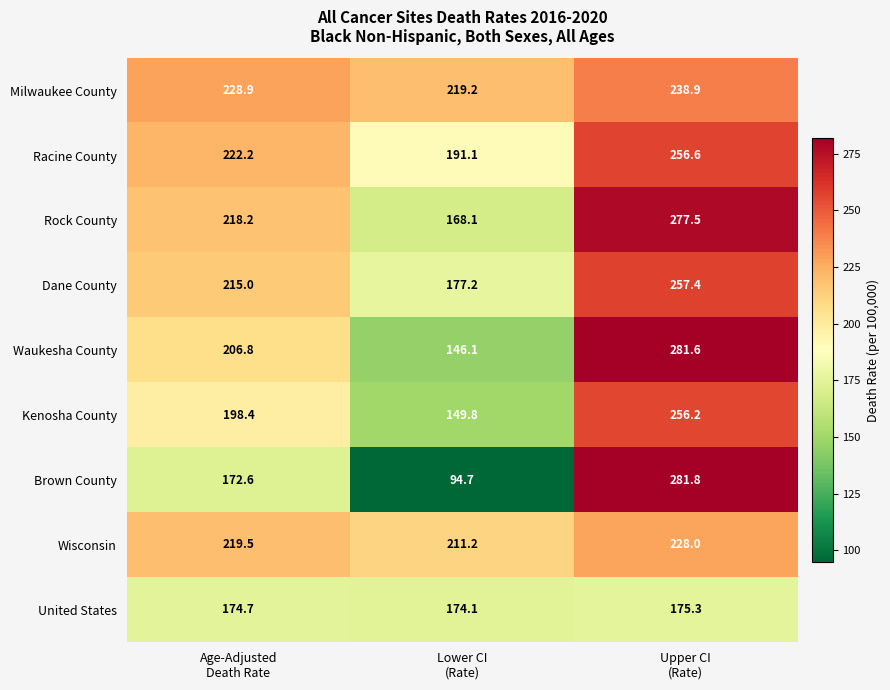

At how many categories does at least one series exceed 145?

3